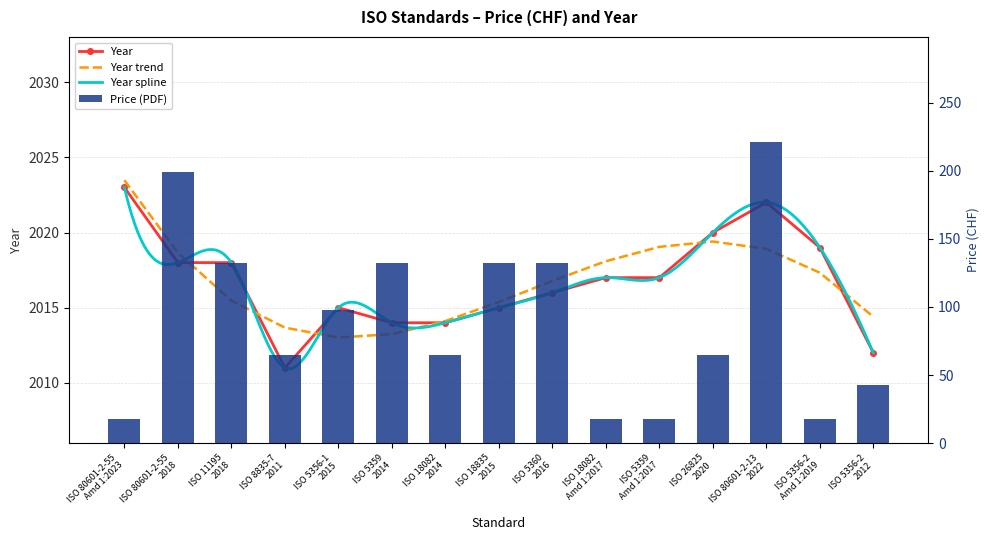

At which category does the chart reach its minimum across all series?

ISO 80601-2-55
Amd 1:2023